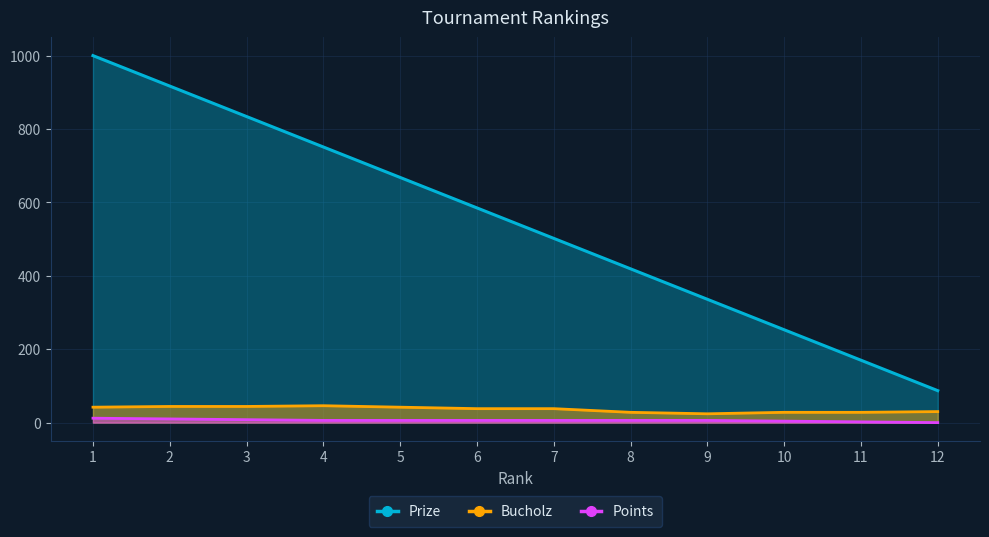

What is the approximate value of Prize at 2, to the nearest 100?

900